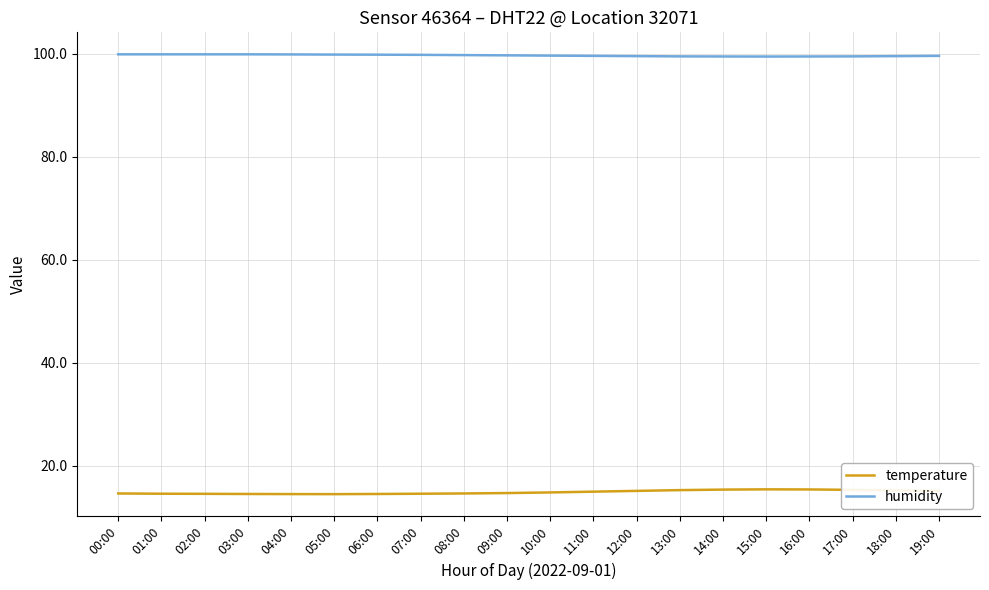

Is it true that temperature equals 6.9 at 00:00?

False